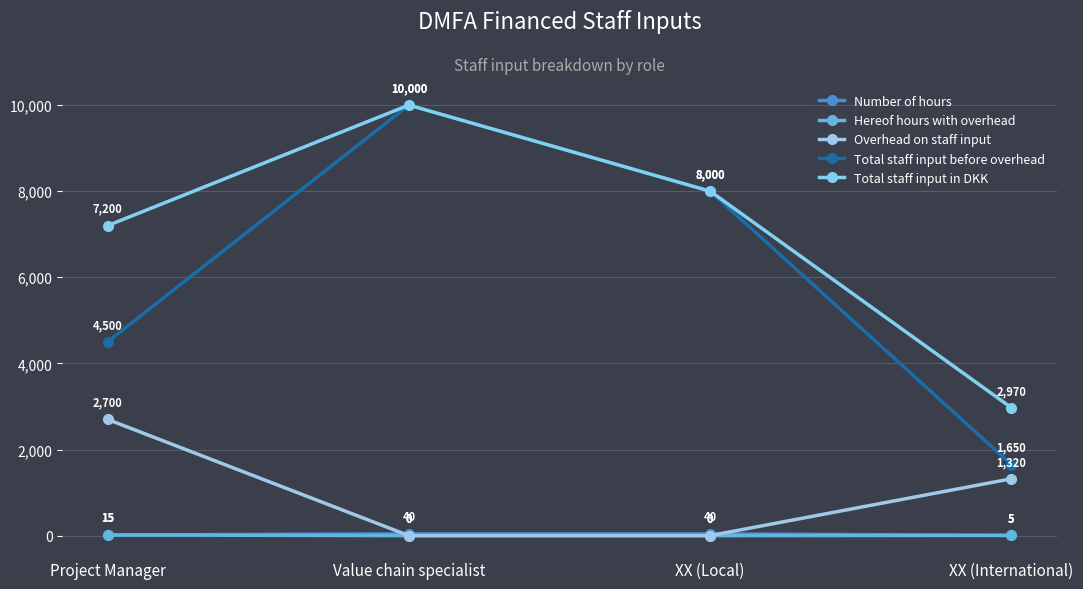

True or false: Total staff input before overhead and Number of hours intersect in this chart.

False